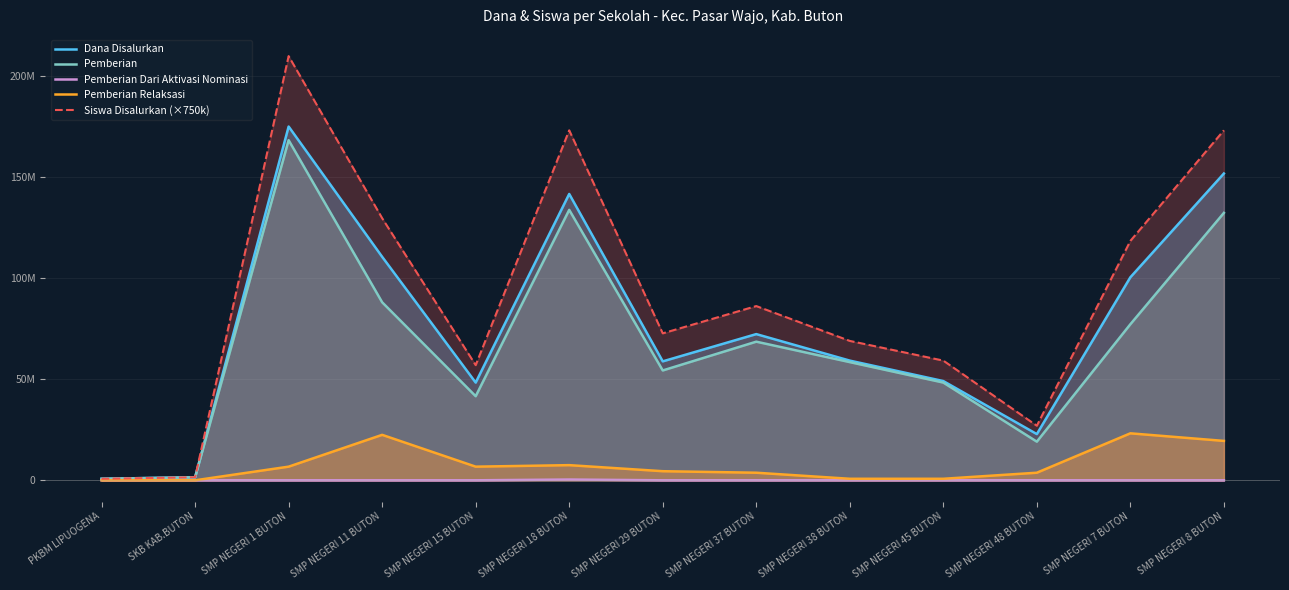

Reading left to right, what are all the values shown in this chart?

Dana Disalurkan: PKBM LIPUOGENA=750000	SKB KAB.BUTON=1500000	SMP NEGERI 1 BUTON=175125000	SMP NEGERI 11 BUTON=110625000	SMP NEGERI 15 BUTON=48375000	SMP NEGERI 18 BUTON=141750000	SMP NEGERI 29 BUTON=58875000	SMP NEGERI 37 BUTON=72375000	SMP NEGERI 38 BUTON=59250000	SMP NEGERI 45 BUTON=49125000	SMP NEGERI 48 BUTON=22875000	SMP NEGERI 7 BUTON=100500000	SMP NEGERI 8 BUTON=151875000
Pemberian: PKBM LIPUOGENA=750000	SKB KAB.BUTON=1500000	SMP NEGERI 1 BUTON=168375000	SMP NEGERI 11 BUTON=88125000	SMP NEGERI 15 BUTON=41625000	SMP NEGERI 18 BUTON=133875000	SMP NEGERI 29 BUTON=54375000	SMP NEGERI 37 BUTON=68625000	SMP NEGERI 38 BUTON=58500000	SMP NEGERI 45 BUTON=48375000	SMP NEGERI 48 BUTON=19125000	SMP NEGERI 7 BUTON=77250000	SMP NEGERI 8 BUTON=132375000
Pemberian Dari Aktivasi Nominasi: PKBM LIPUOGENA=0	SKB KAB.BUTON=0	SMP NEGERI 1 BUTON=0	SMP NEGERI 11 BUTON=0	SMP NEGERI 15 BUTON=0	SMP NEGERI 18 BUTON=375000	SMP NEGERI 29 BUTON=0	SMP NEGERI 37 BUTON=0	SMP NEGERI 38 BUTON=0	SMP NEGERI 45 BUTON=0	SMP NEGERI 48 BUTON=0	SMP NEGERI 7 BUTON=0	SMP NEGERI 8 BUTON=0
Pemberian Relaksasi: PKBM LIPUOGENA=0	SKB KAB.BUTON=0	SMP NEGERI 1 BUTON=6750000	SMP NEGERI 11 BUTON=22500000	SMP NEGERI 15 BUTON=6750000	SMP NEGERI 18 BUTON=7500000	SMP NEGERI 29 BUTON=4500000	SMP NEGERI 37 BUTON=3750000	SMP NEGERI 38 BUTON=750000	SMP NEGERI 45 BUTON=750000	SMP NEGERI 48 BUTON=3750000	SMP NEGERI 7 BUTON=23250000	SMP NEGERI 8 BUTON=19500000
Siswa Disalurkan (×750k): PKBM LIPUOGENA=750000	SKB KAB.BUTON=1500000	SMP NEGERI 1 BUTON=210000000	SMP NEGERI 11 BUTON=129750000	SMP NEGERI 15 BUTON=57000000	SMP NEGERI 18 BUTON=173250000	SMP NEGERI 29 BUTON=72750000	SMP NEGERI 37 BUTON=86250000	SMP NEGERI 38 BUTON=69000000	SMP NEGERI 45 BUTON=59250000	SMP NEGERI 48 BUTON=27000000	SMP NEGERI 7 BUTON=118500000	SMP NEGERI 8 BUTON=173250000